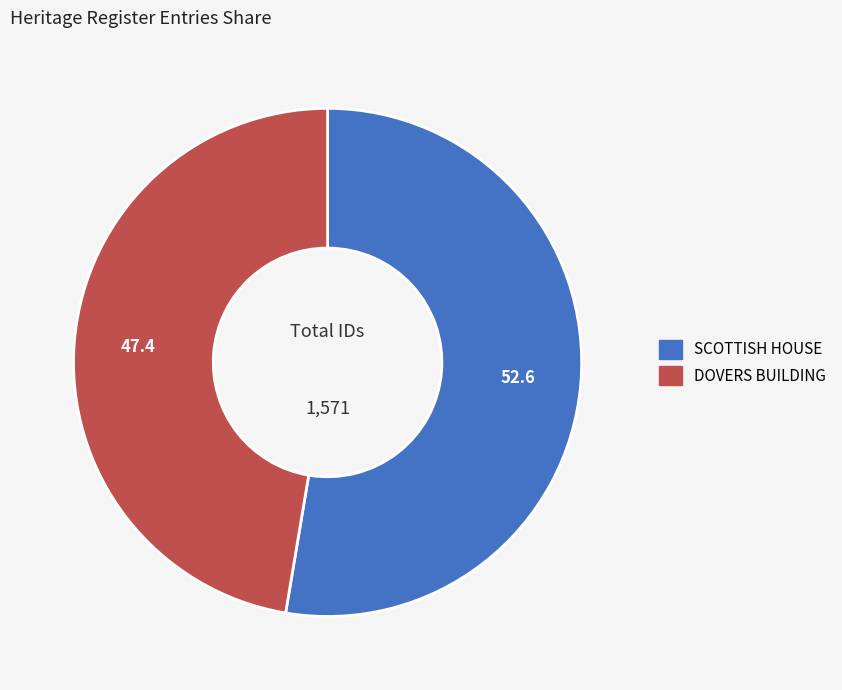

Does SCOTTISH HOUSE represent more than half of the total?

Yes